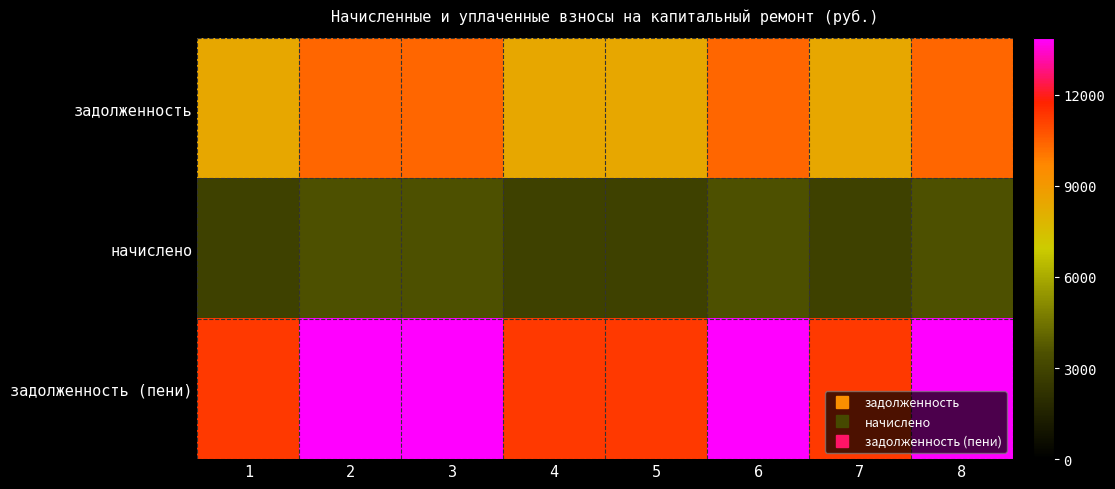

Which series changed the most between 1 and 2?

задолженность (пени)